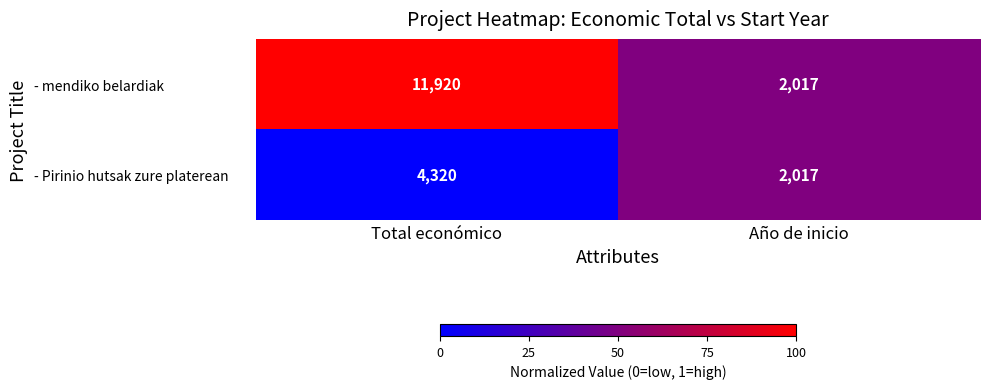

Which category has the lowest value across all series?

Año de inicio